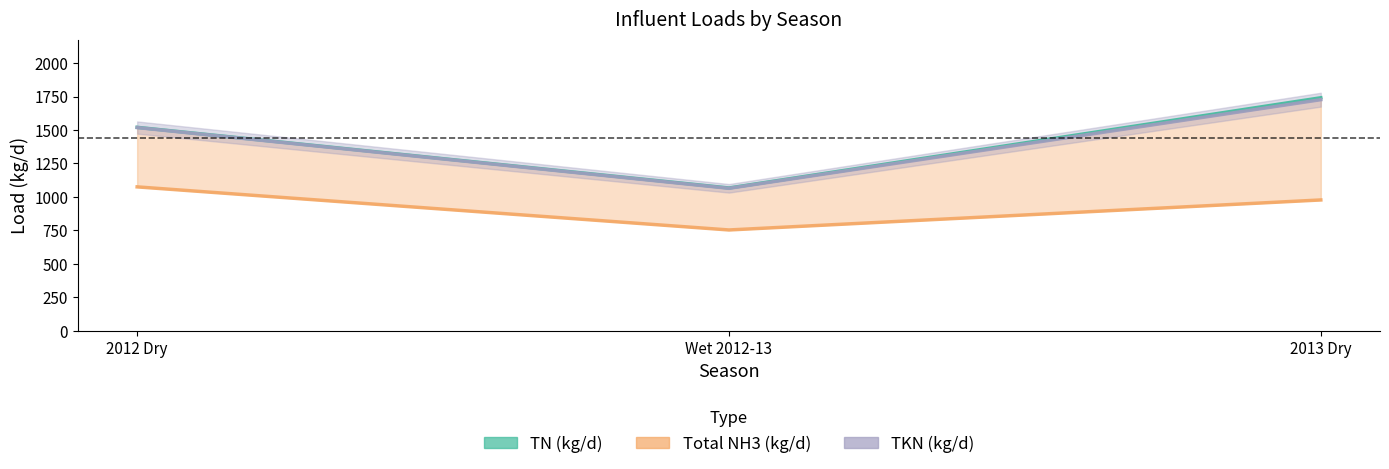

At 2012 Dry, list the series in order from largest to smallest.

TN (kg/d), TKN (kg/d), Total NH3 (kg/d)